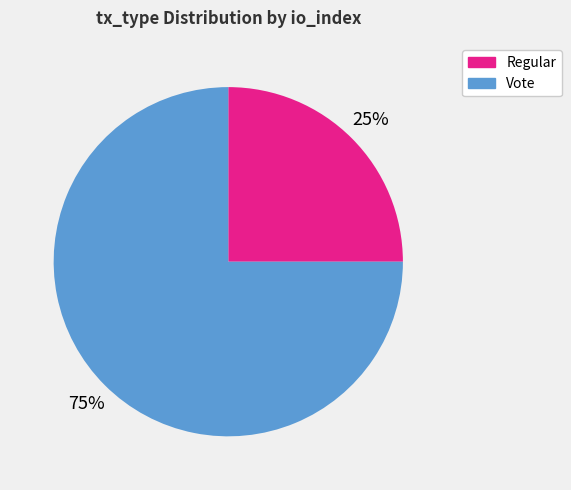

Is it true that Regular is 31% of the pie?

False